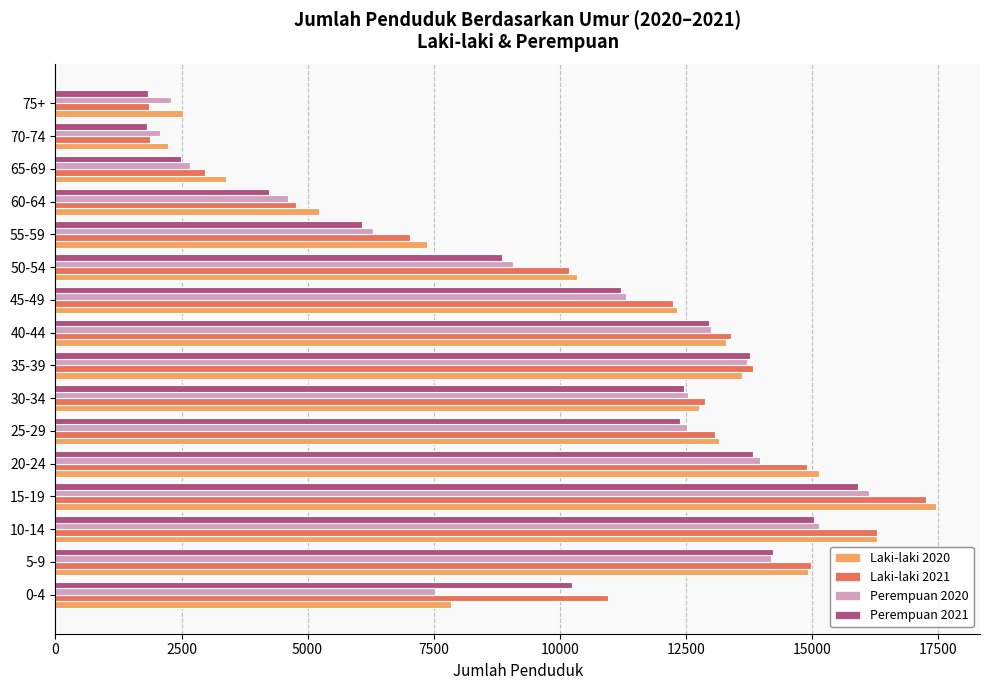

The value of Laki-laki 2020 at 25-29 is 13162. True or false?

True